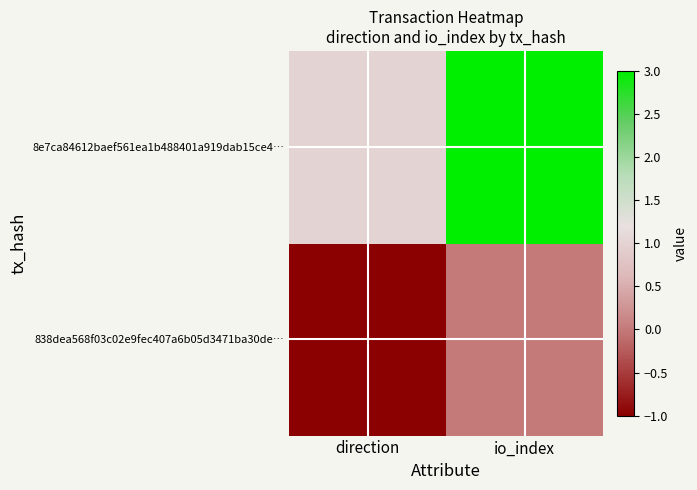

Reading left to right, transcribe all the data shown in this chart.

838dea568f03c02e9fec407a6b05d3471ba30de…: direction=-1	io_index=0
8e7ca84612baef561ea1b488401a919dab15ce4…: direction=1	io_index=3